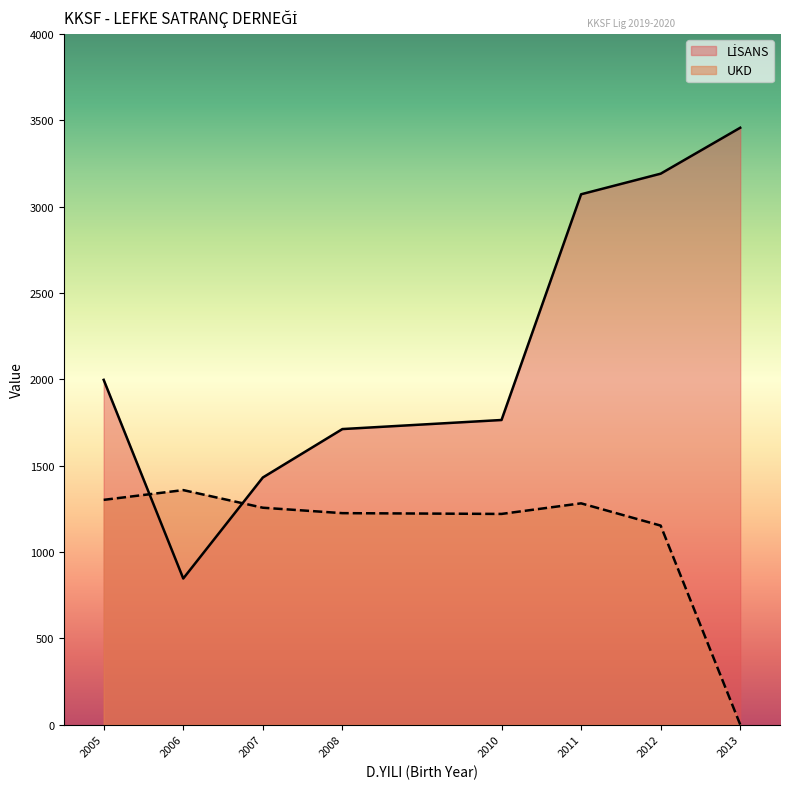

At which label does LİSANS first exceed 2672?

2011